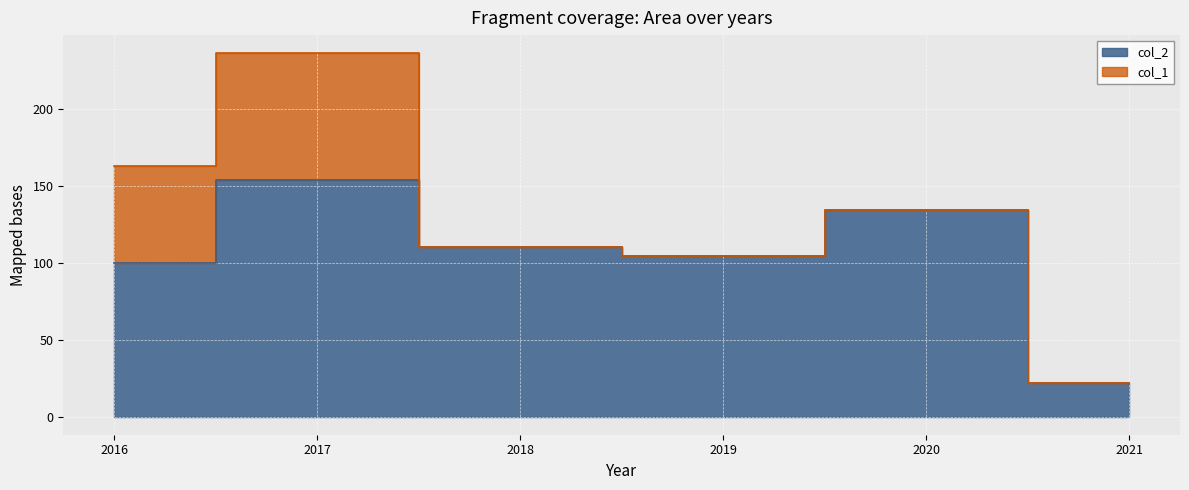

List the labels in order of value, smallest first.

2021, 2016, 2019, 2018, 2020, 2017